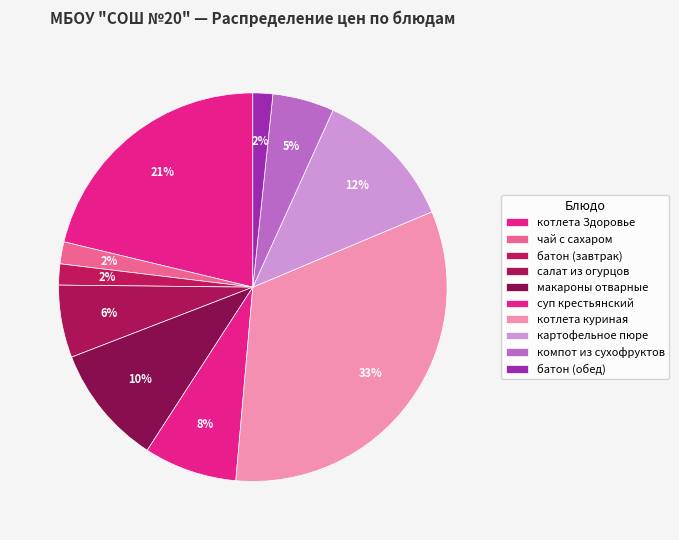

How many segments does this pie chart have?

10